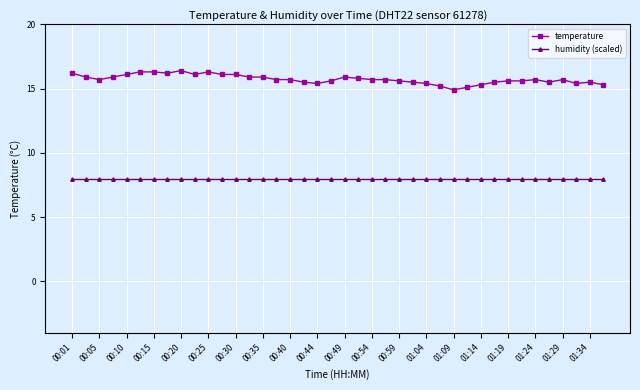

What is the minimum value shown in the chart?

8.0